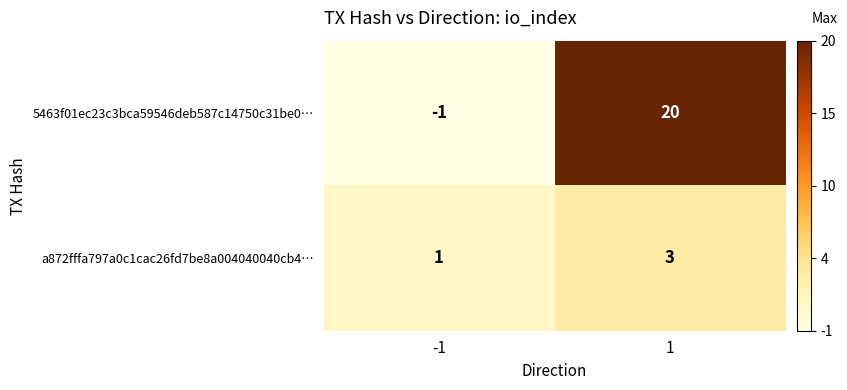

True or false: 5463f01ec23c3bca59546deb587c14750c31be0… has a value of 20 at 1.

True